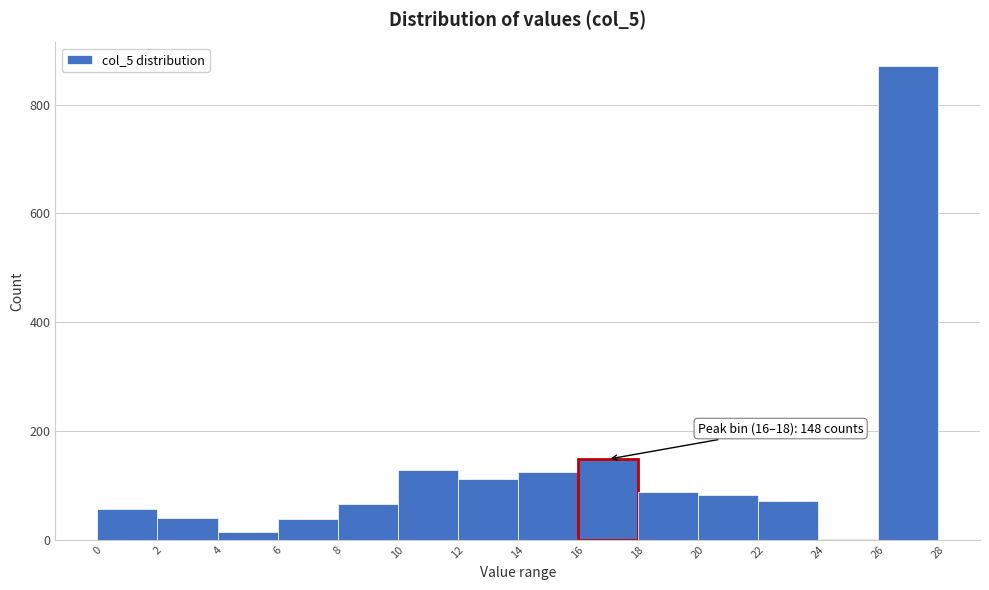

Over which range of the x-axis is the bar tallest?

26 to 28